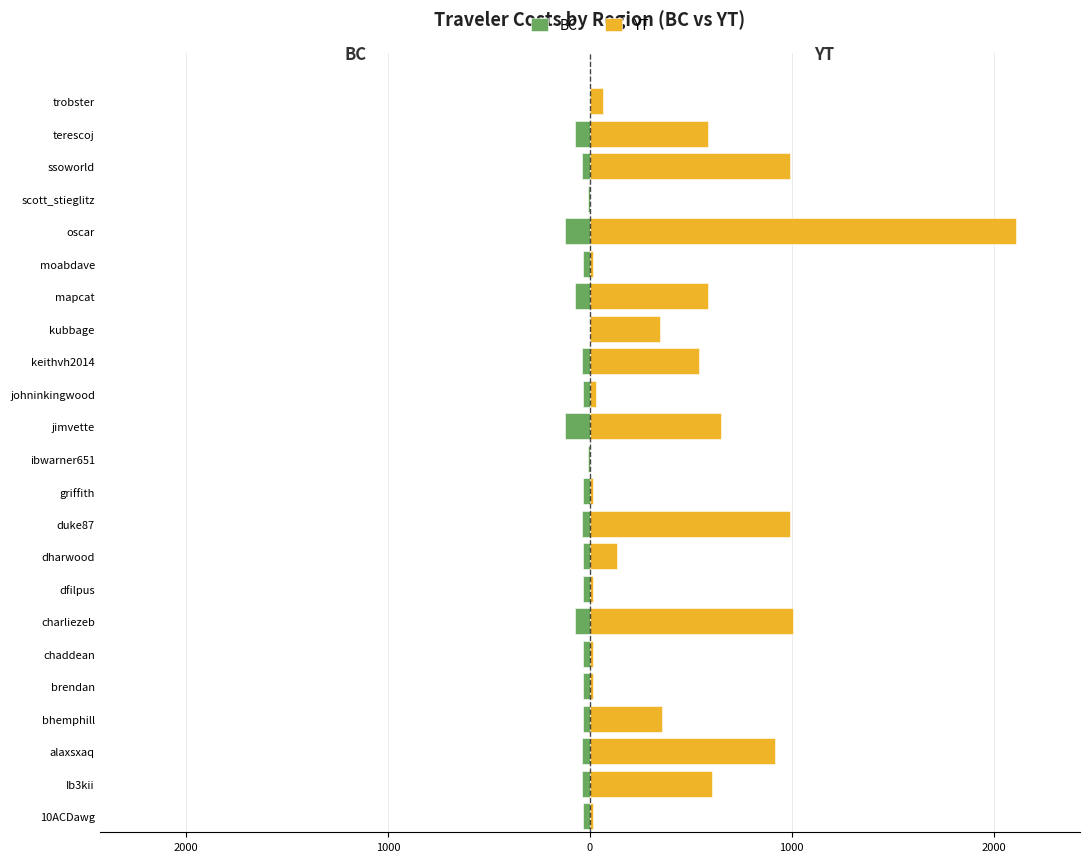

Which series has the largest range (max minus min)?

YT